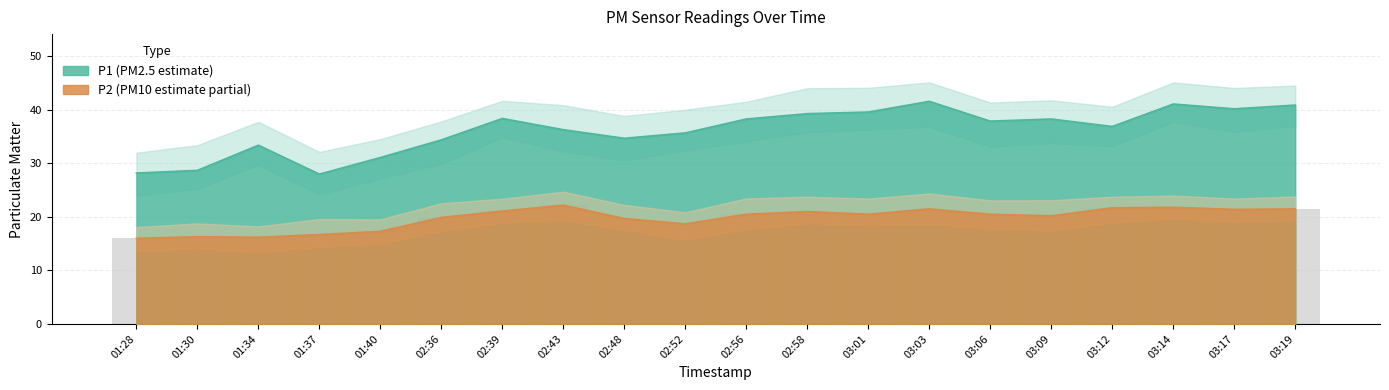

Rank the categories by P2 value from lowest to highest.

01:28, 01:34, 01:30, 01:37, 01:40, 02:52, 02:48, 02:36, 03:09, 02:56, 03:01, 03:06, 02:58, 02:39, 03:17, 03:03, 03:19, 03:12, 03:14, 02:43